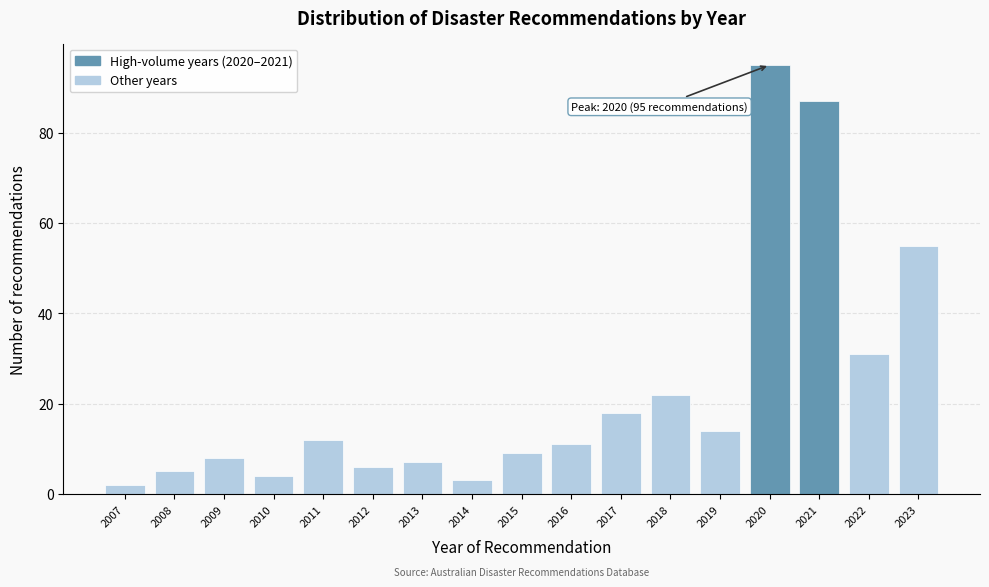

Reading left to right, transcribe all the data shown in this chart.

2007=2	2008=5	2009=8	2010=4	2011=12	2012=6	2013=7	2014=3	2015=9	2016=11	2017=18	2018=22	2019=14	2020=95	2021=87	2022=31	2023=55